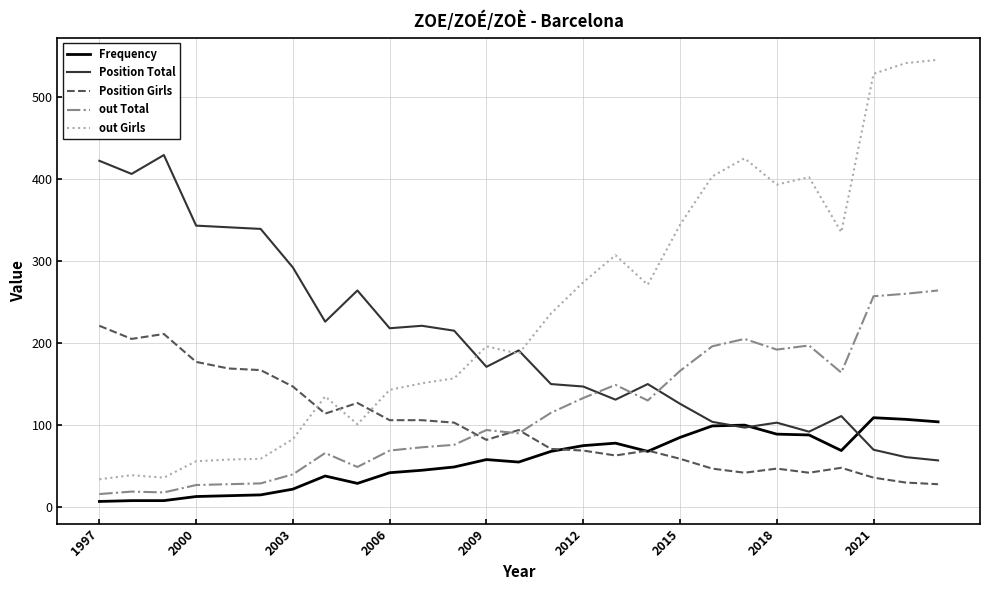

Which series has the widest spread of values?

out Girls